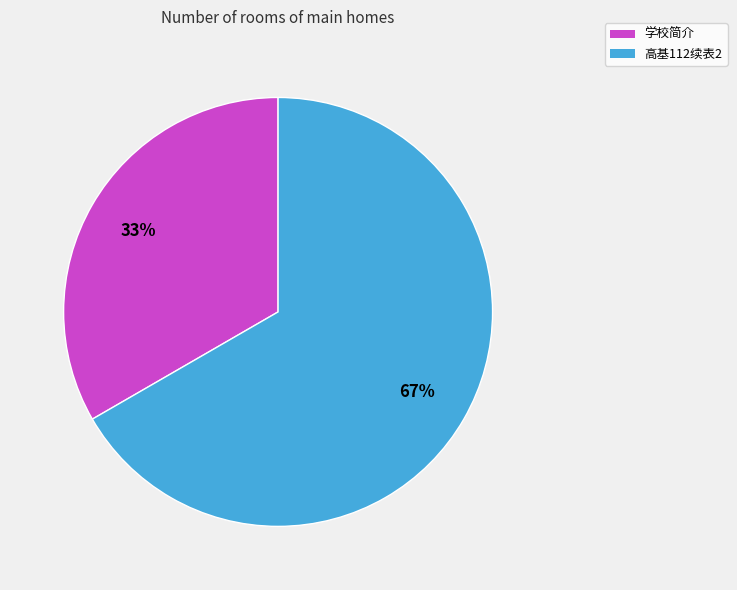

Approximately how many times larger is the value at 学校简介 compared to 高基112续表2?

0.5